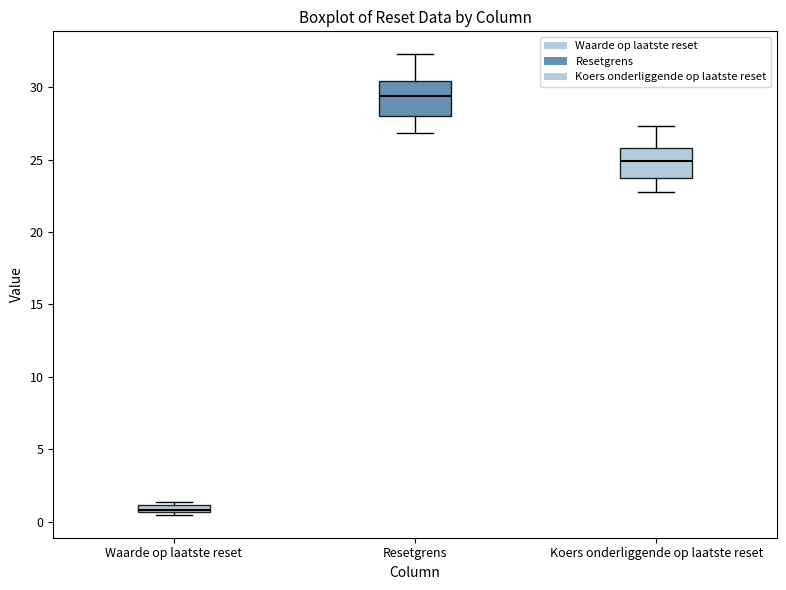

Where does the median line of the box for Koers onderliggende op laatste reset sit on the y-axis? The values are not printed on the chart, so give them approximately, as read against the axis.

25.0